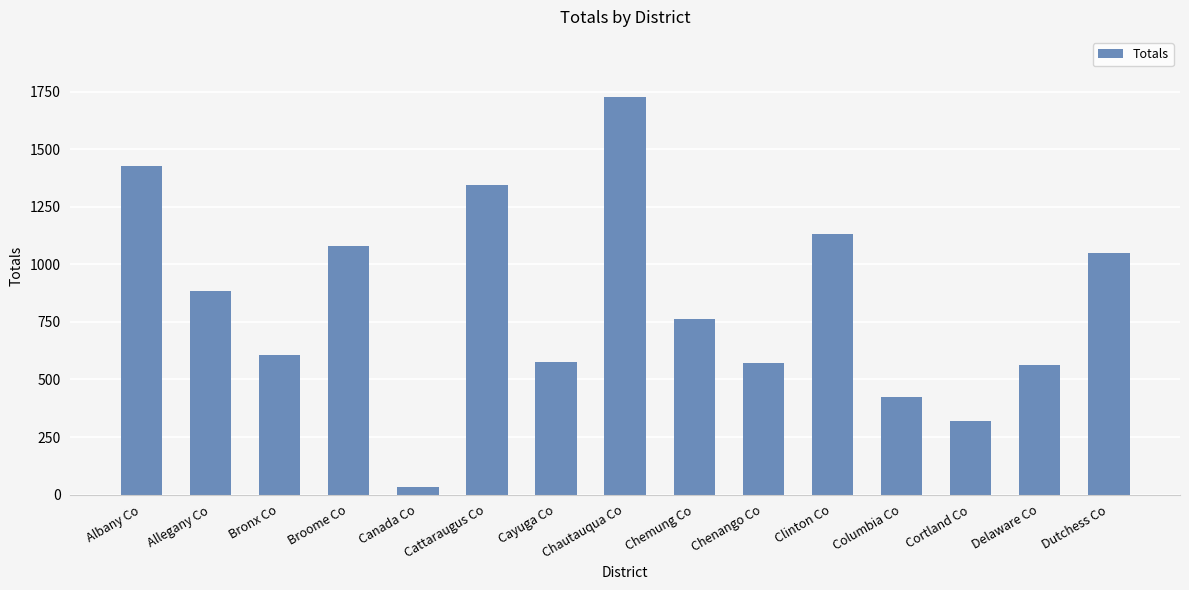

How many bars are there in total?

15